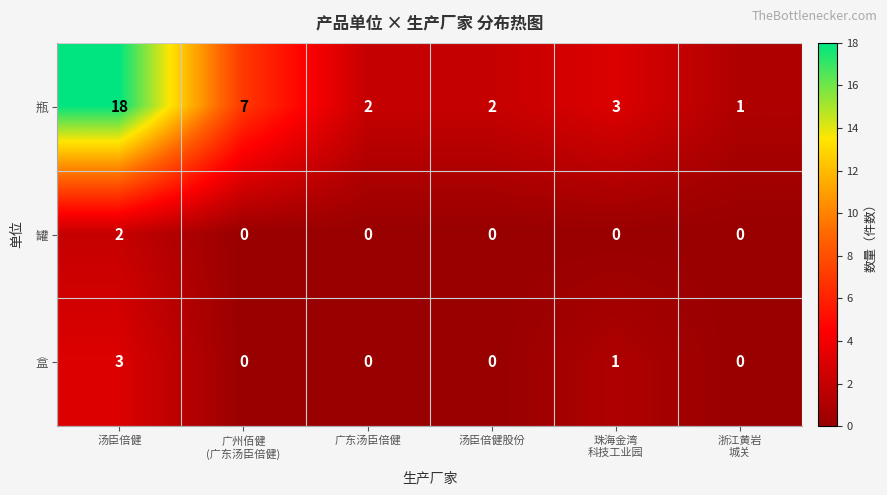

What is the sum of the 盒 values at 汤臣倍健股份 and 汤臣倍健?

3